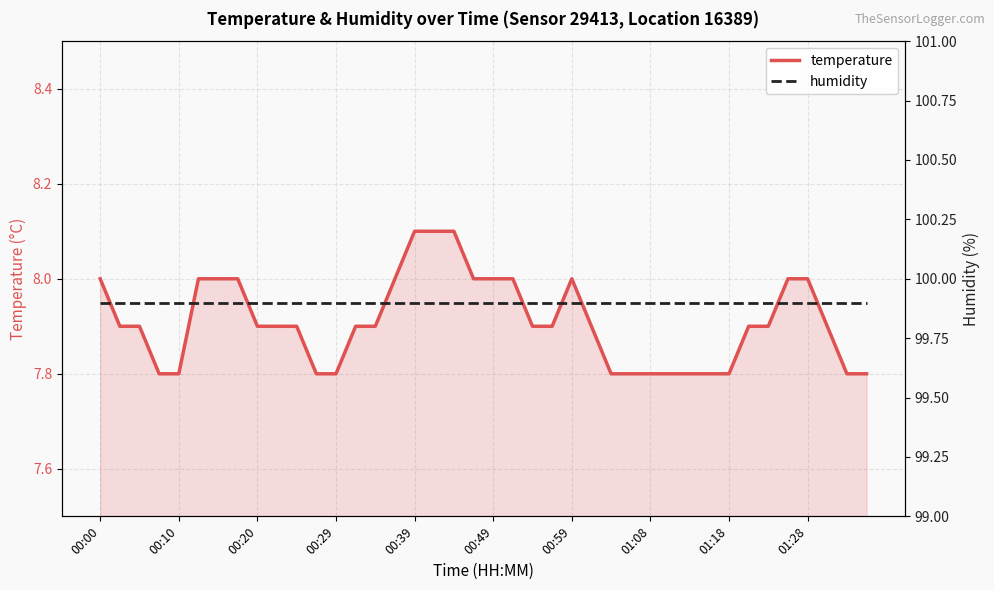

Which series has the largest total across all categories?

humidity